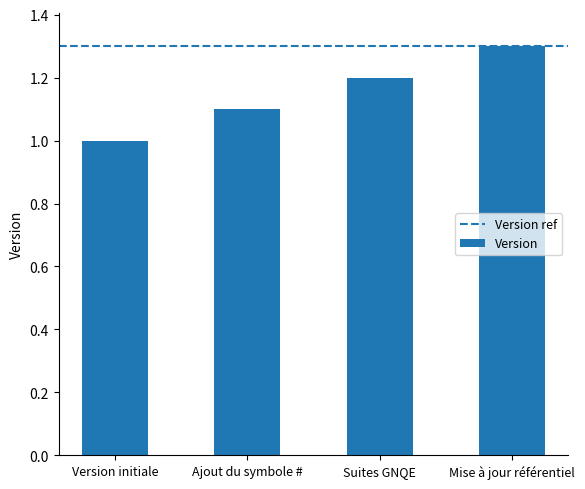

What is the ratio of the value at Suites GNQE to the value at Ajout du symbole #?

1.1